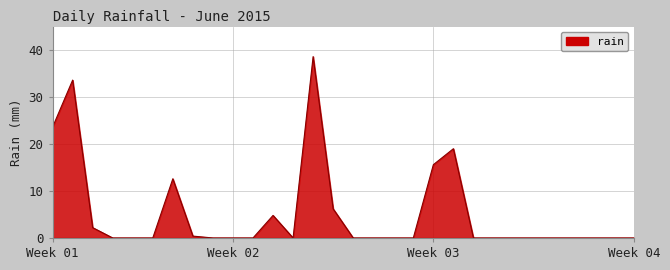

What is the difference between the maximum and second lowest values?

38.6